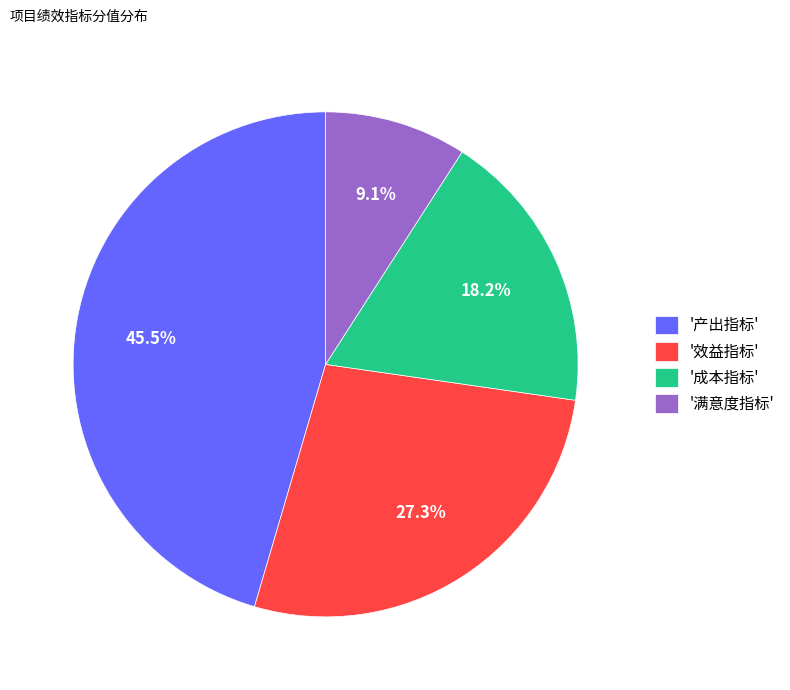

Between '产出指标' and '效益指标', which is larger?

'产出指标'